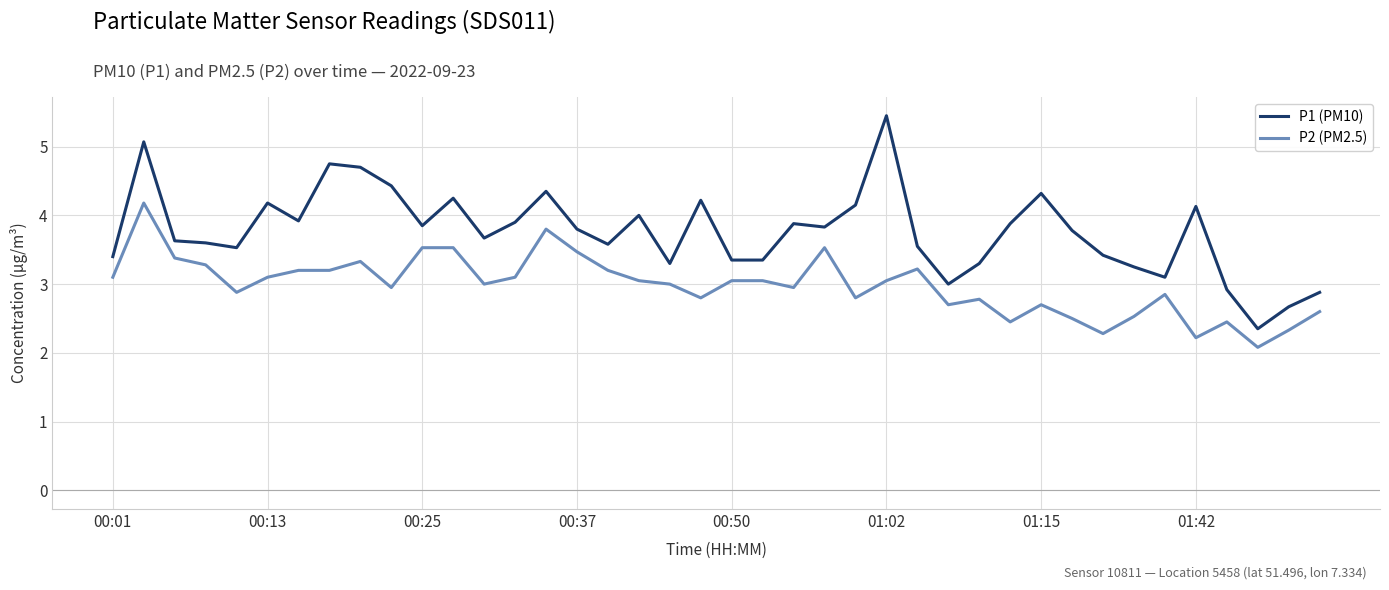

True or false: P2 (PM2.5) and P1 (PM10) cross at least once.

False